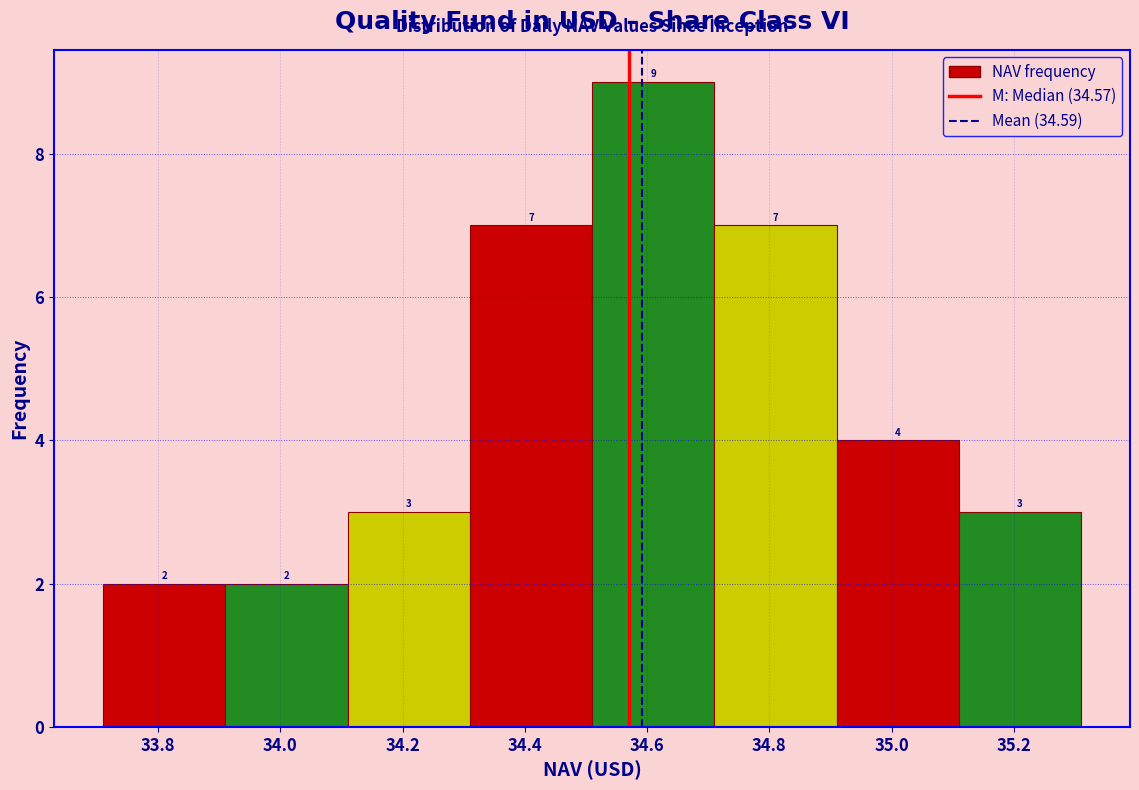

Reading left to right, list every bar in this chart as the range it spans on the x-axis followed by its height. The bar edges are not printed on the chart, so give them approximately, as read against the axis.

33.71 to 33.91: 2
33.91 to 34.11: 2
34.11 to 34.31: 3
34.31 to 34.51: 7
34.51 to 34.71: 9
34.71 to 34.91: 7
34.91 to 35.11: 4
35.11 to 35.31: 3